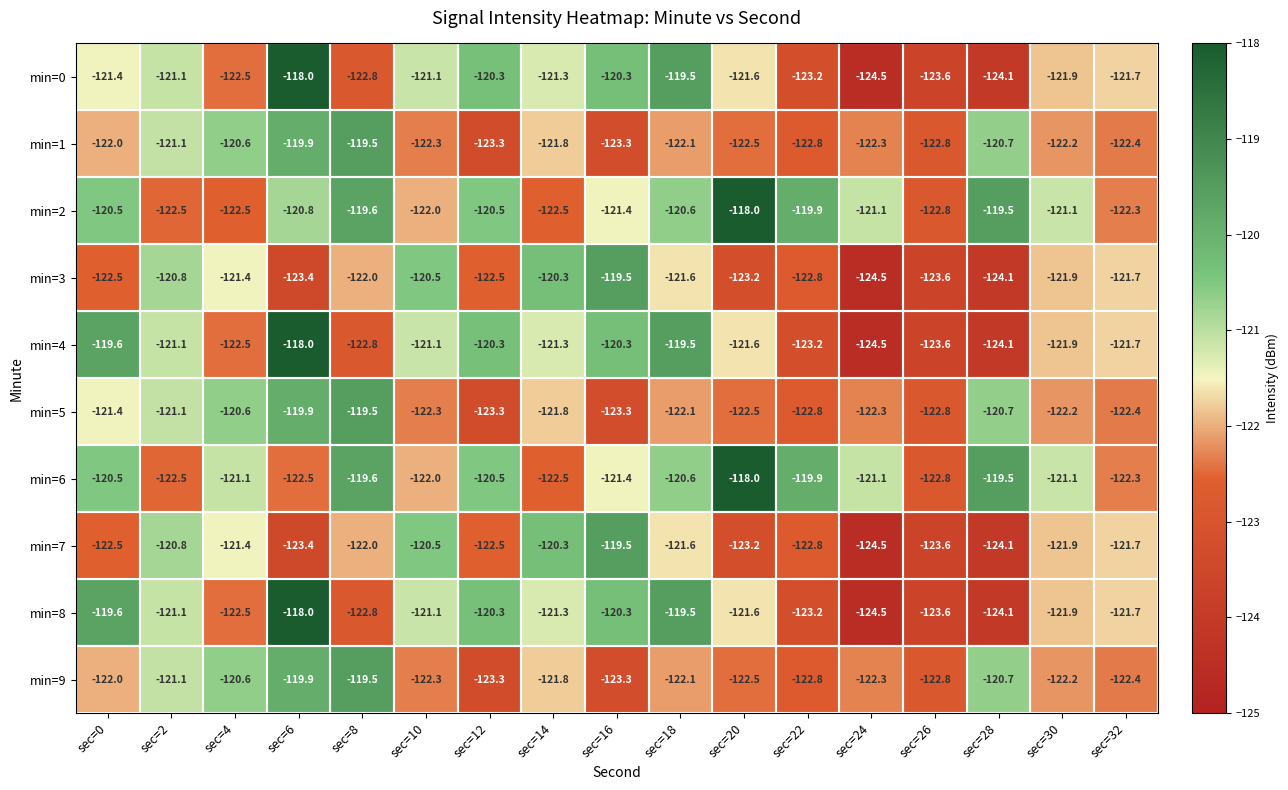

Where does the min=8 series first go above -121?

sec=0